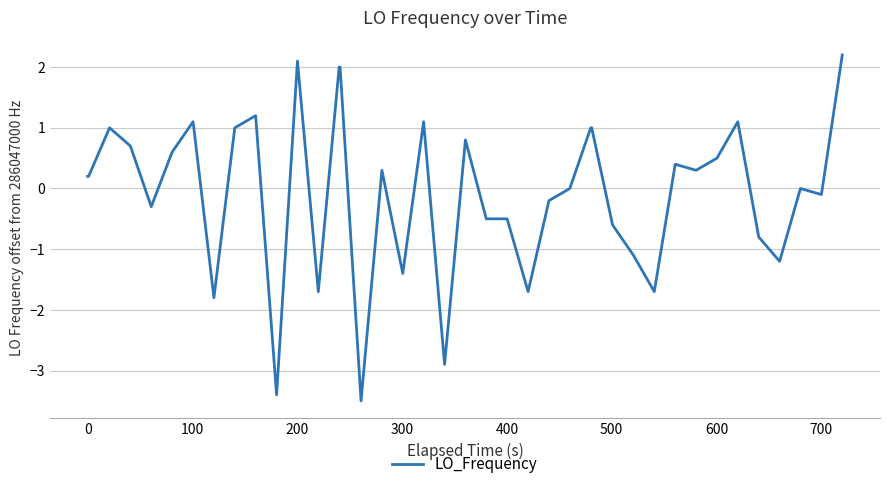

What is the greatest value displayed?

2.2